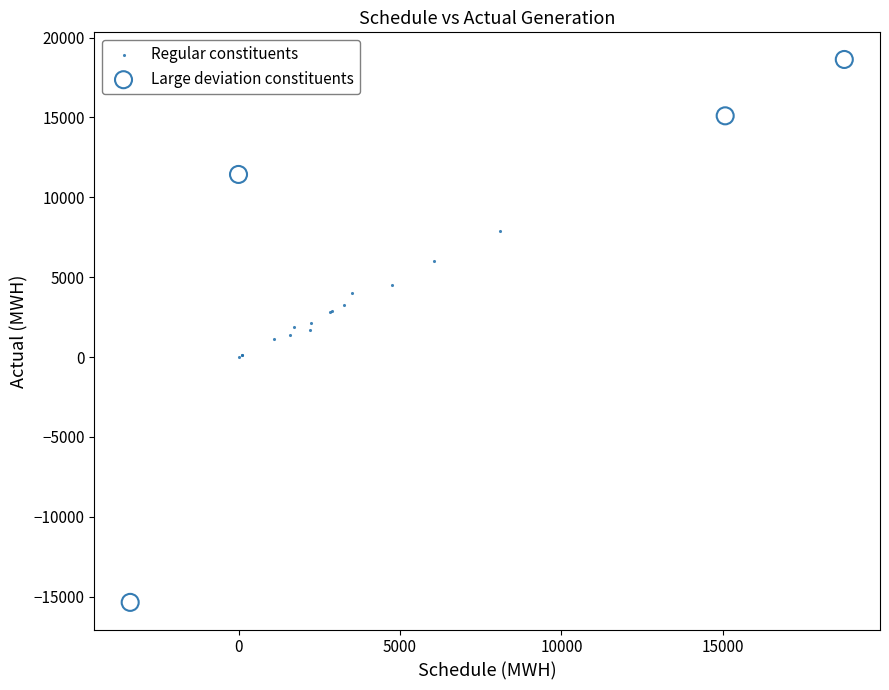

Which series has the widest spread of Y values?

Large deviation constituents